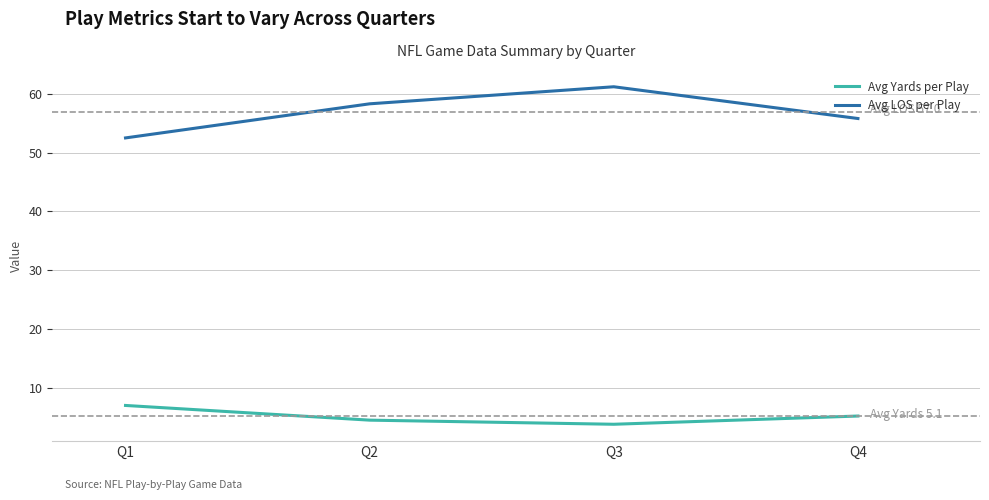

At which label does Avg Yards per Play reach its peak?

Q1